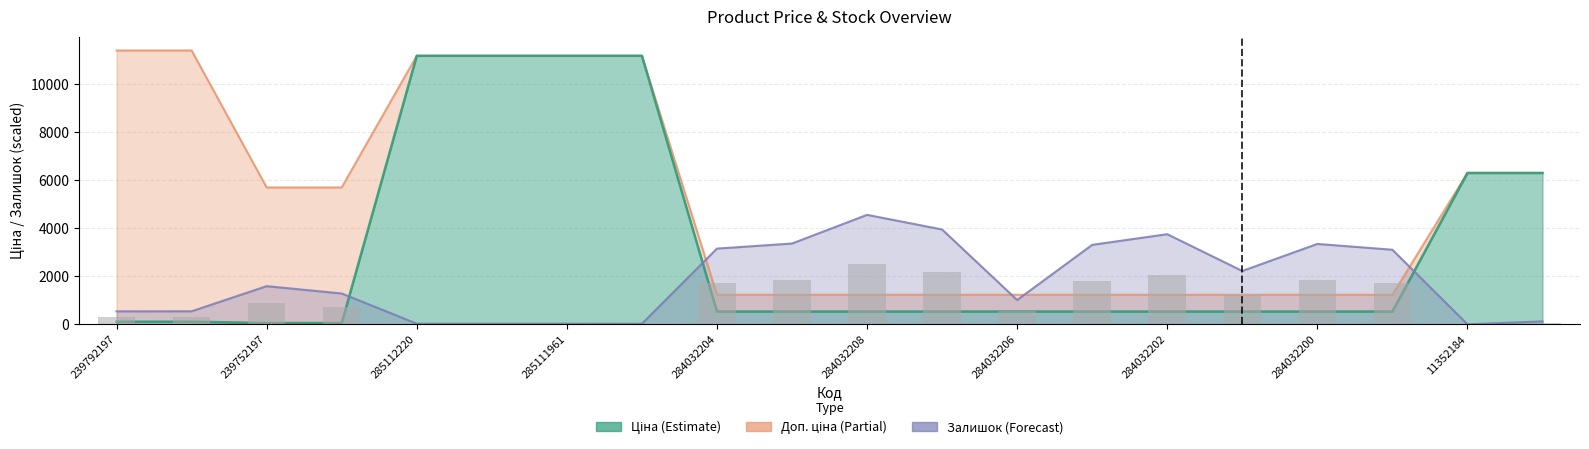

What is the total value across all series at 284032203?

5144.1